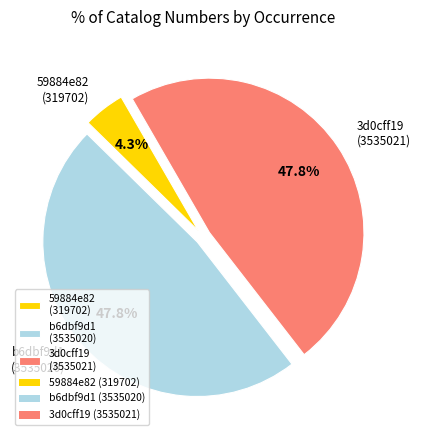

To the nearest percent, what is the combined percentage of b6dbf9d1 and 3d0cff19?

96%